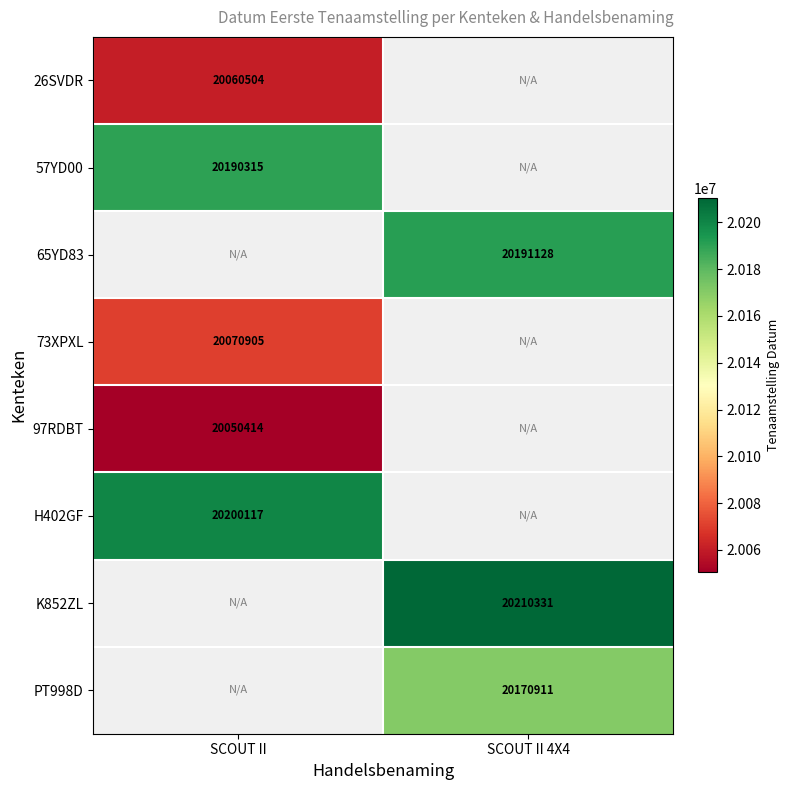

Is it true that H402GF equals 20200117 at SCOUT II?

True